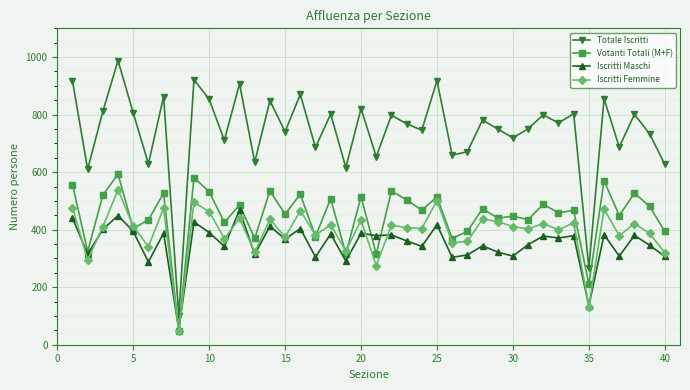

What is the value of the Totale Iscritti point at the 25th from the left?

918